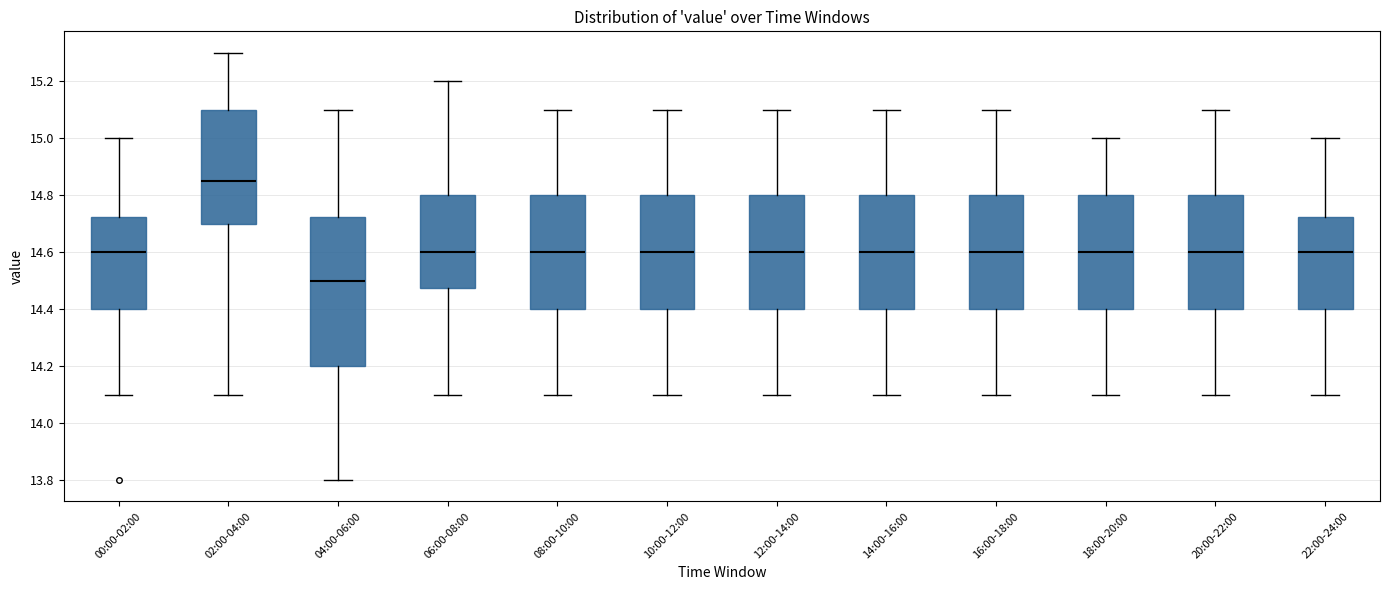

Which box is the tallest, from its lower edge to its upper edge?

04:00-06:00